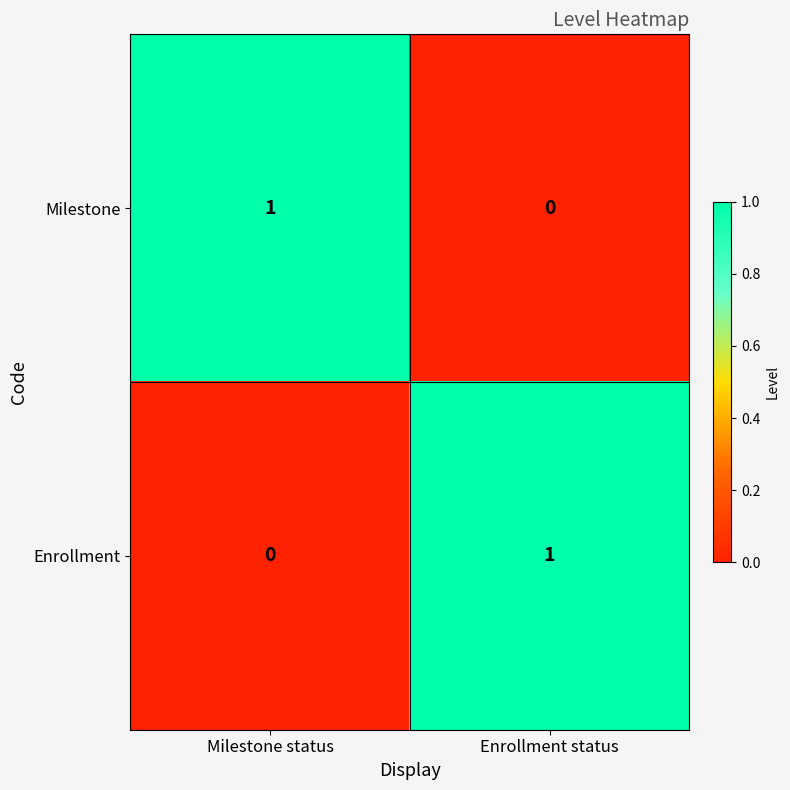

Reading right to left, extract all data points from this chart.

Milestone: Enrollment status=0	Milestone status=1
Enrollment: Enrollment status=1	Milestone status=0